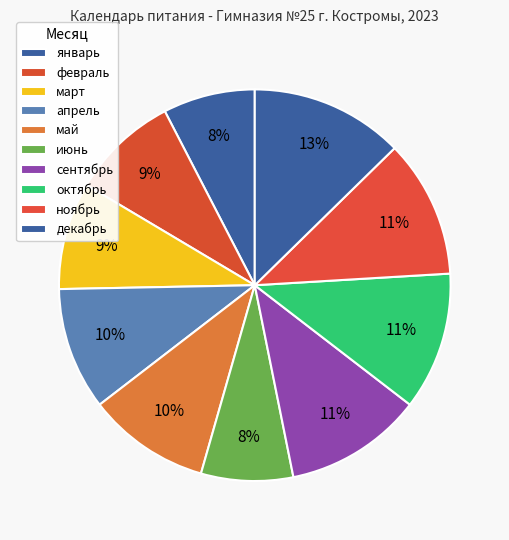

What is the ratio of the value at февраль to the value at декабрь?

0.7